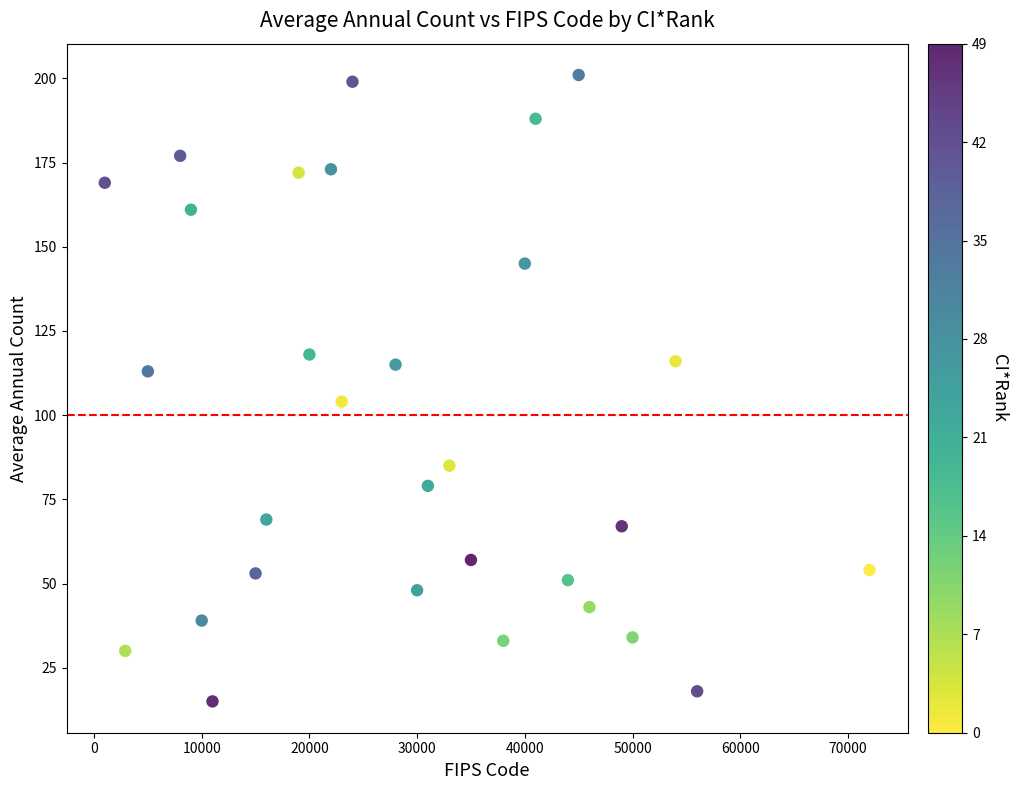

What is the range of X values (max minus min)?

71001